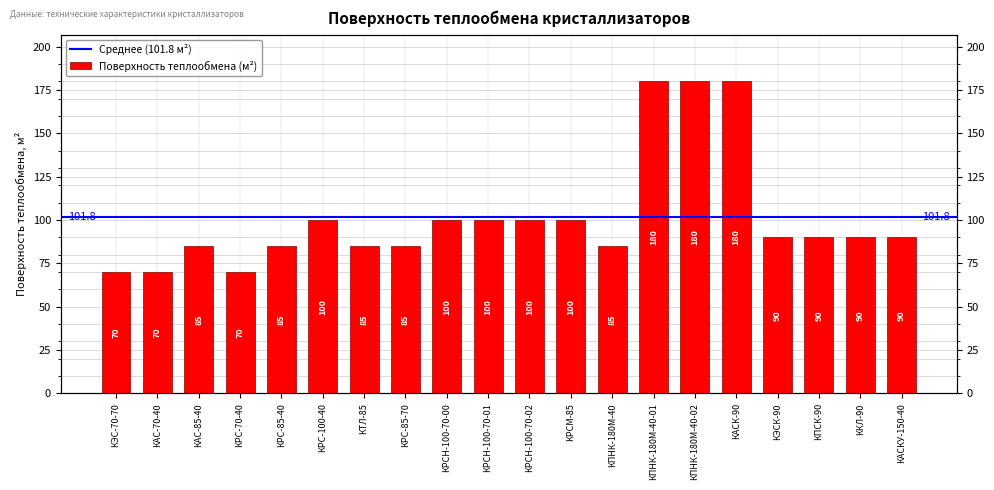

What is the difference between the maximum and second lowest values?

110